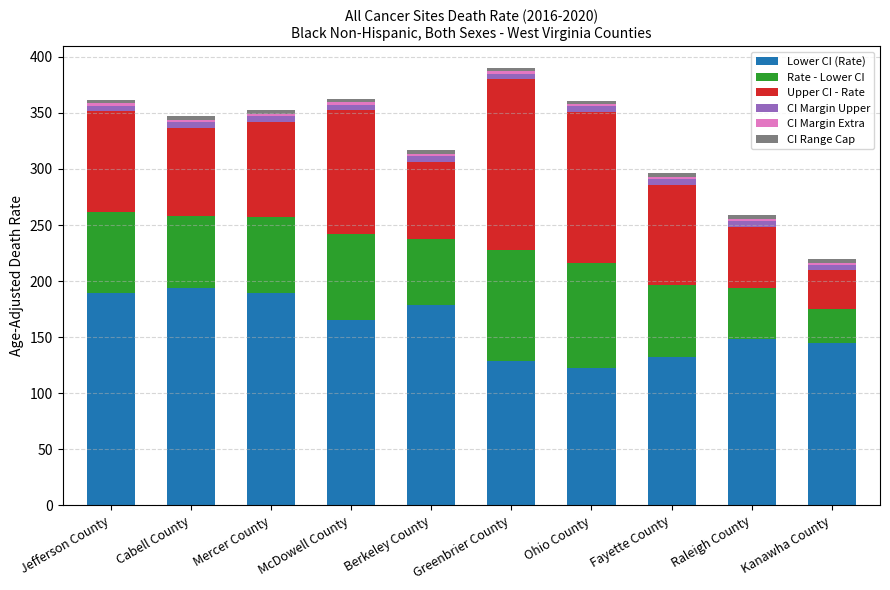

What is the highest value of the Lower CI (Rate) series?

193.7